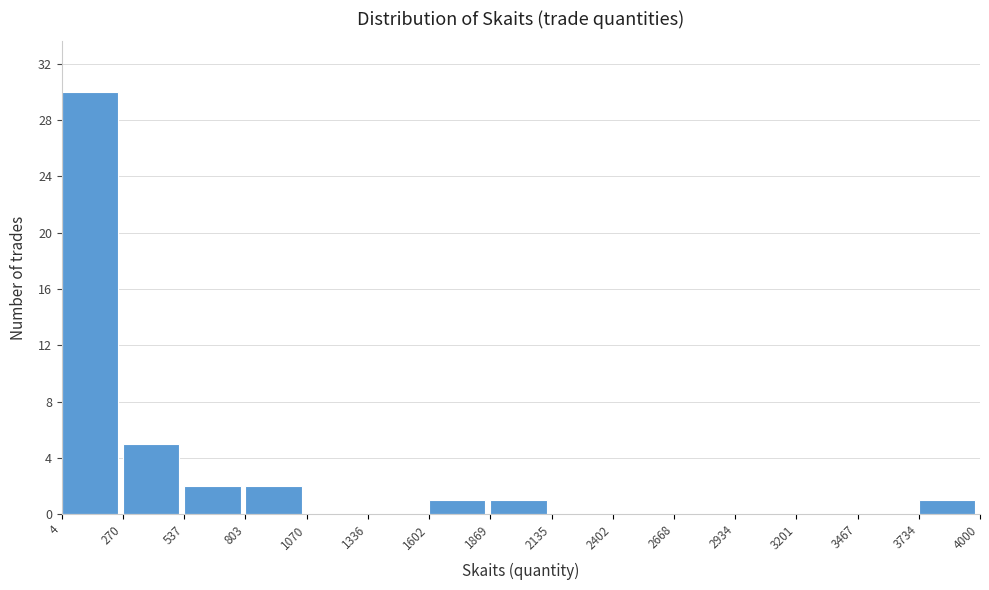

Reading left to right, transcribe this chart: for each bar, give the range it covers on the x-axis and its height. The values are not printed on the chart, so give them approximately, as read against the axis.

4 to 270: 30
270 to 537: 5
537 to 803: 2
803 to 1070: 2
1070 to 1336: 0
1336 to 1602: 0
1602 to 1869: 1
1869 to 2135: 1
2135 to 2402: 0
2402 to 2668: 0
2668 to 2934: 0
2934 to 3201: 0
3201 to 3467: 0
3467 to 3734: 0
3734 to 4000: 1